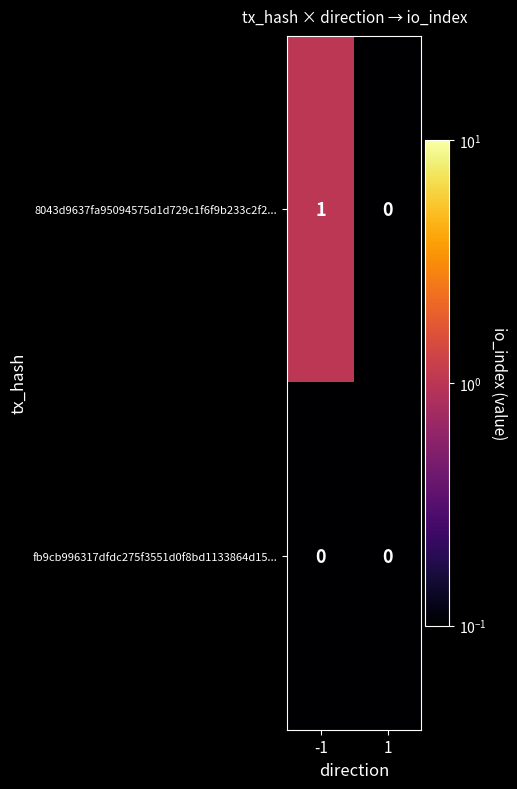

The 8043d9637fa95094575d1d729c1f6f9b233c2f2... series shows 0 at -1. True or false?

False